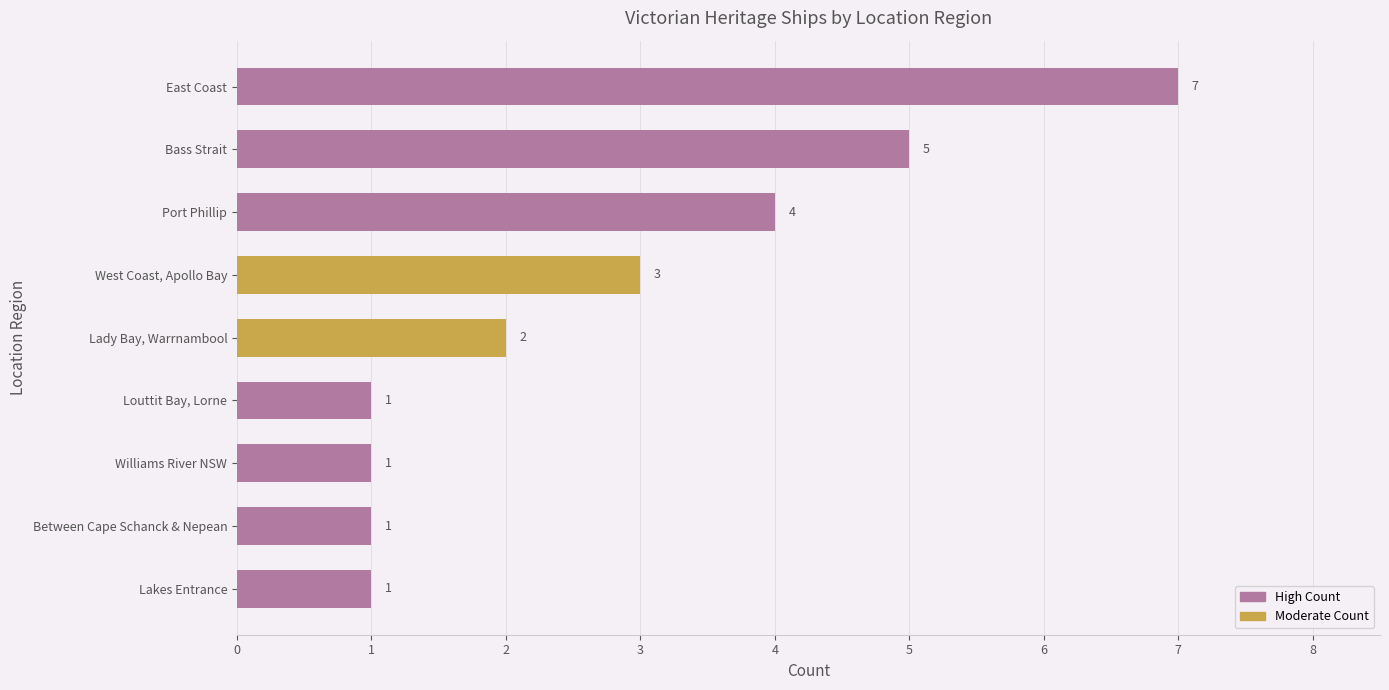

True or false: the data shows 3 at West Coast, Apollo Bay.

True